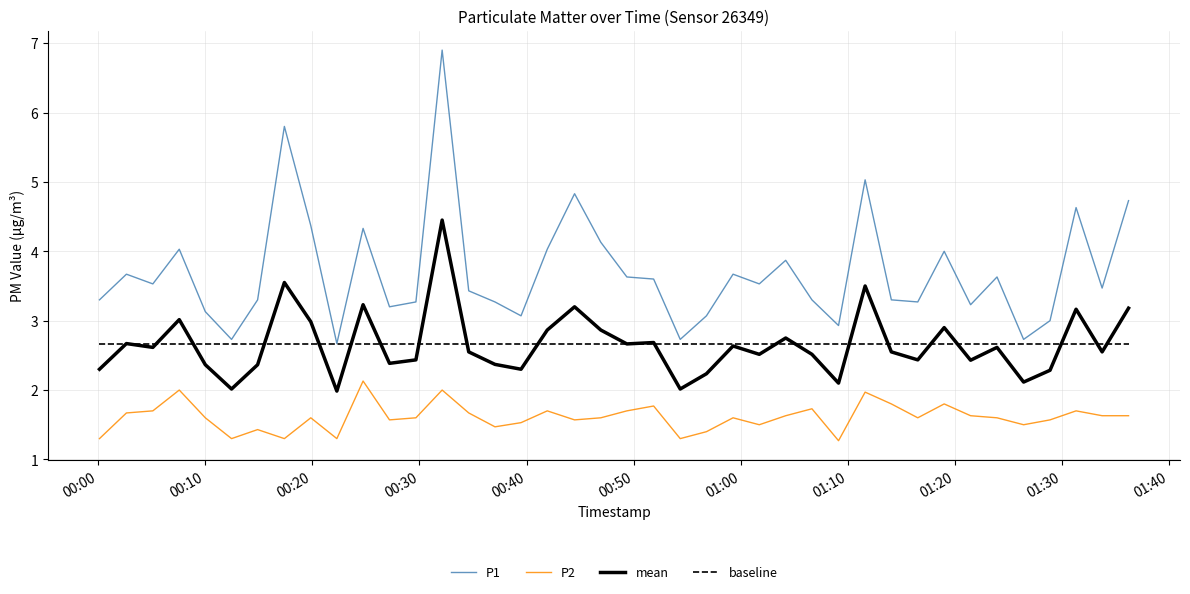

Which series has the largest range (max minus min)?

P1